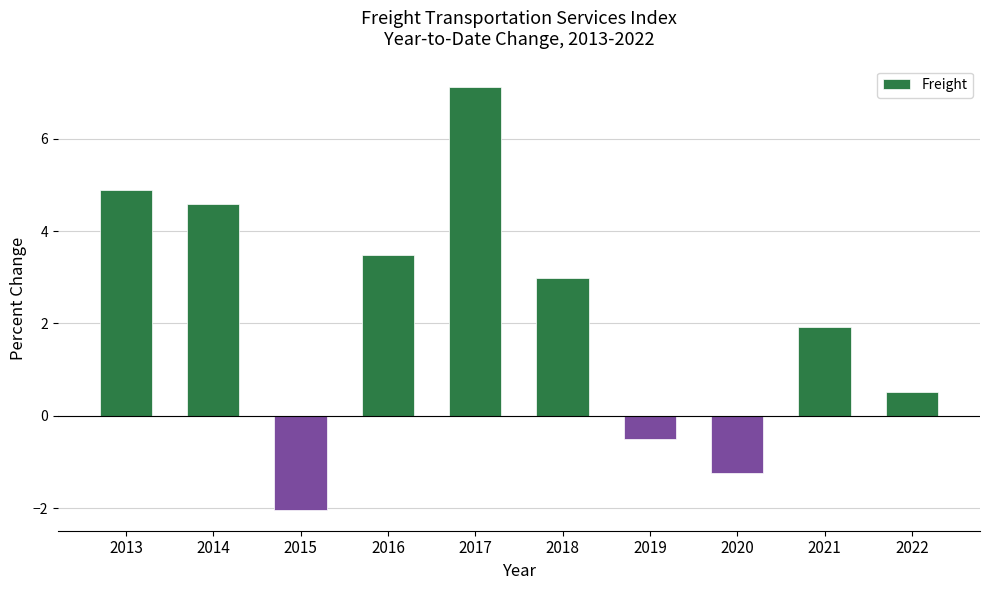

Reading left to right, transcribe all the data shown in this chart.

4.9	4.6	-2.0	3.5	7.1	3.0	-0.5	-1.2	1.9	0.5